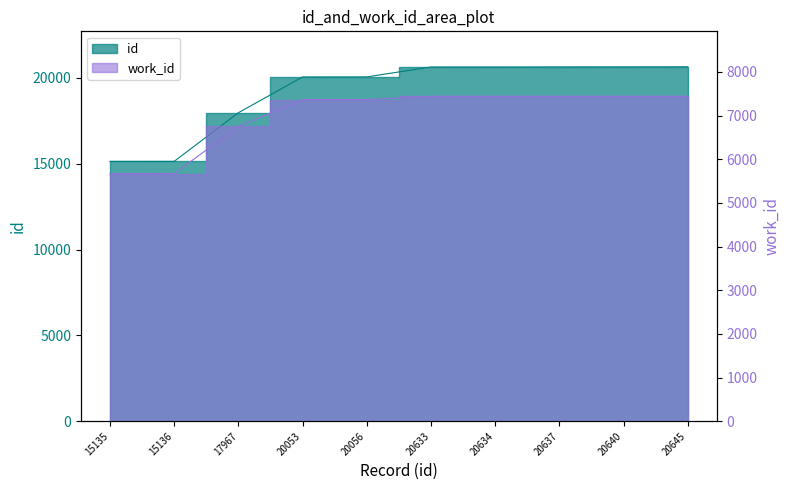

True or false: work_id has more than 1 interior local peaks.

False